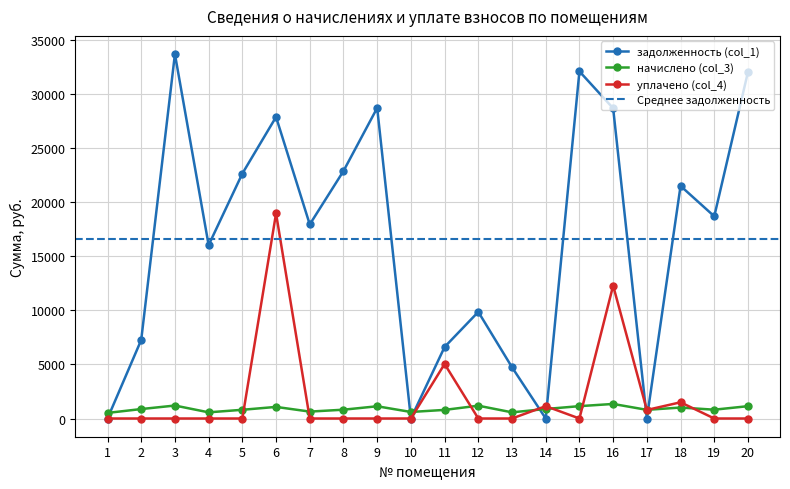

At which label is начислено (col_3) closest to 931?

14